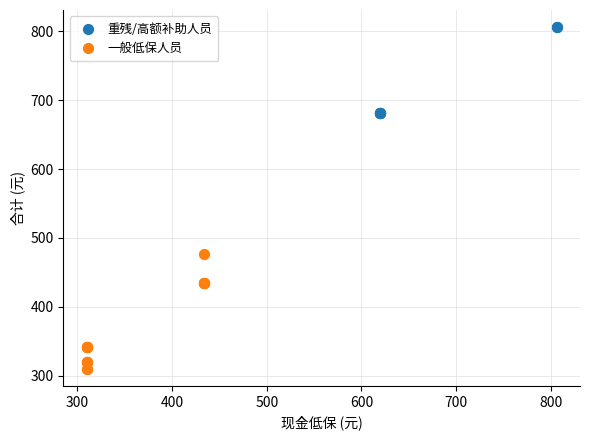

Which series reaches the maximum Y coordinate?

重残/高额补助人员